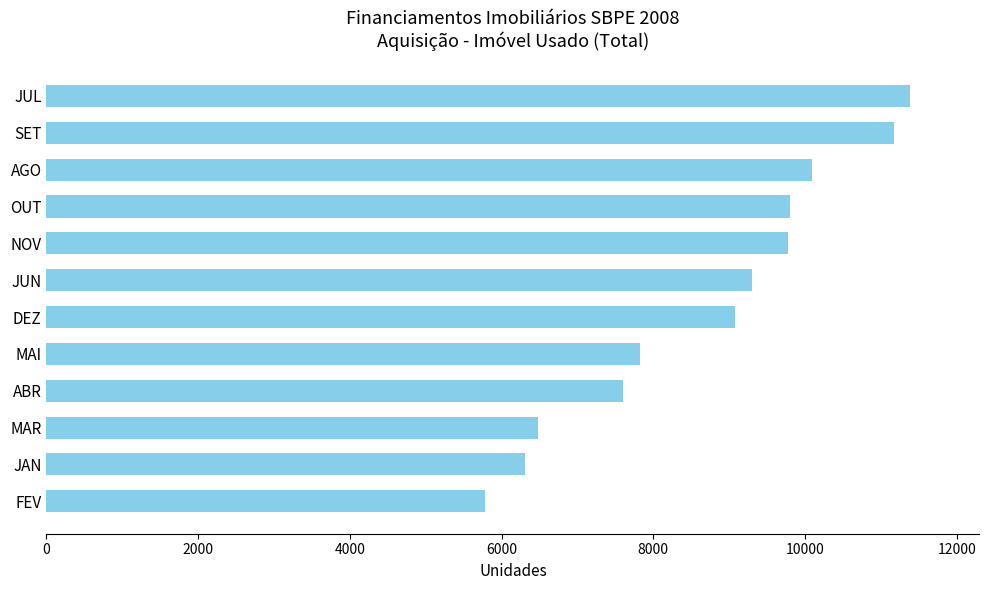

Which category has the lowest value across all series?

FEV